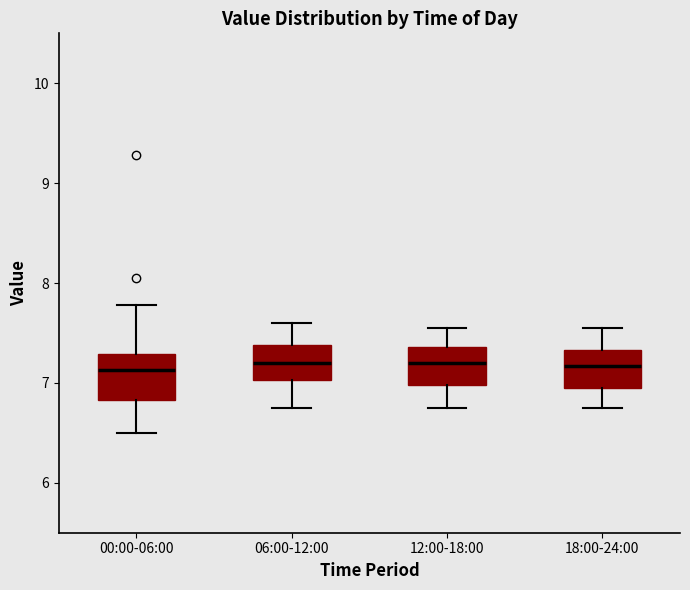

Reading left to right, read every box against the y-axis: the position of its median line, the range the box covers, and the ends of its whiskers. The values are not printed on the chart, so give them approximately, as read against the axis.

00:00-06:00: median 7.1, box 6.8 to 7.3, whiskers 6.5 to 7.8
06:00-12:00: median 7.2, box 7.0 to 7.4, whiskers 6.8 to 7.6
12:00-18:00: median 7.2, box 7.0 to 7.4, whiskers 6.8 to 7.6
18:00-24:00: median 7.2, box 7.0 to 7.3, whiskers 6.8 to 7.6